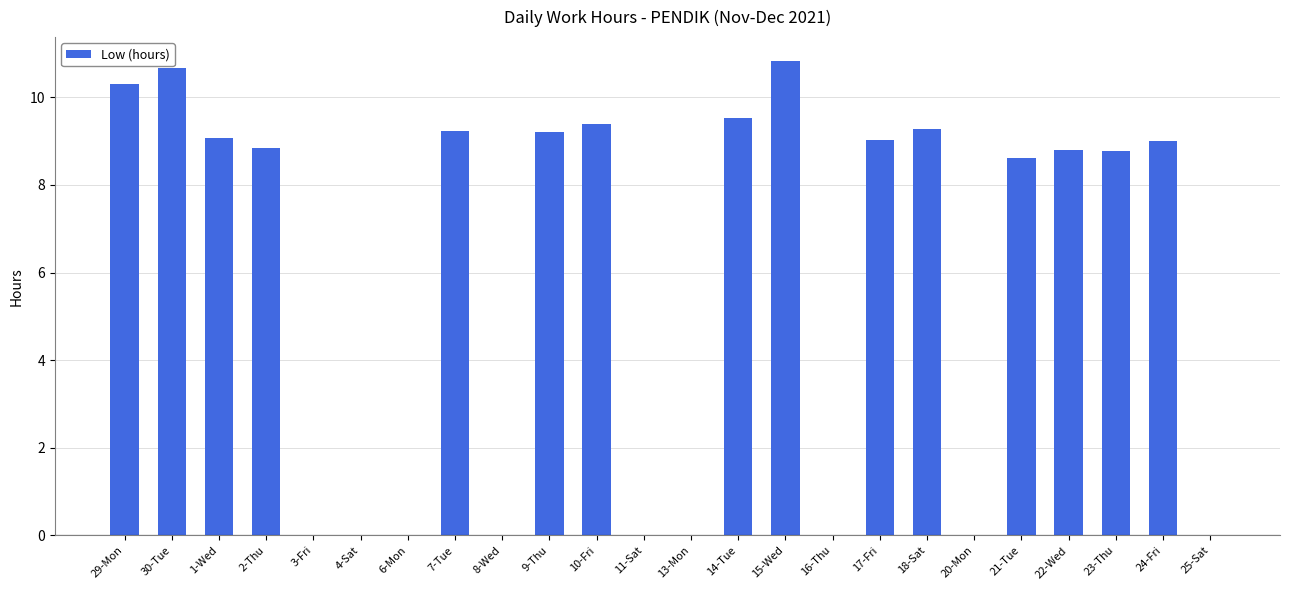

The value at 13-Mon is 7.6. True or false?

False